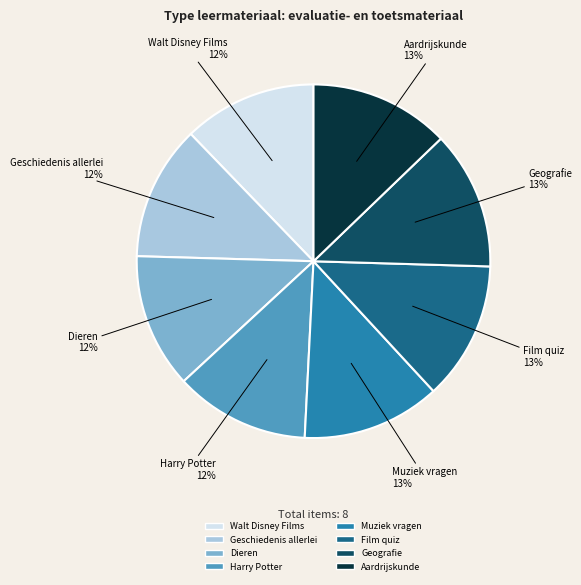

What percentage is the Geografie slice, to the nearest percent?

13%